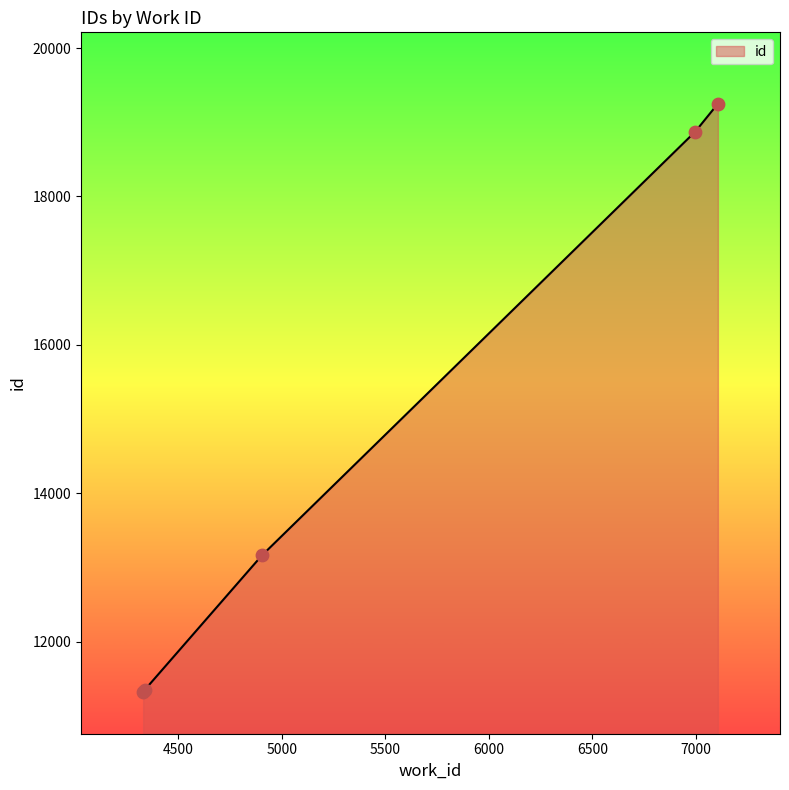

What is the difference between the maximum and minimum values?

7926.5